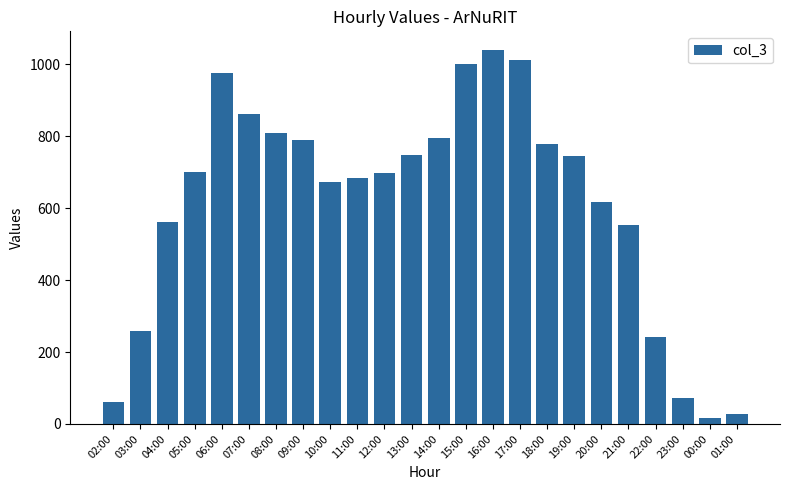

What is the greatest value displayed?

1040